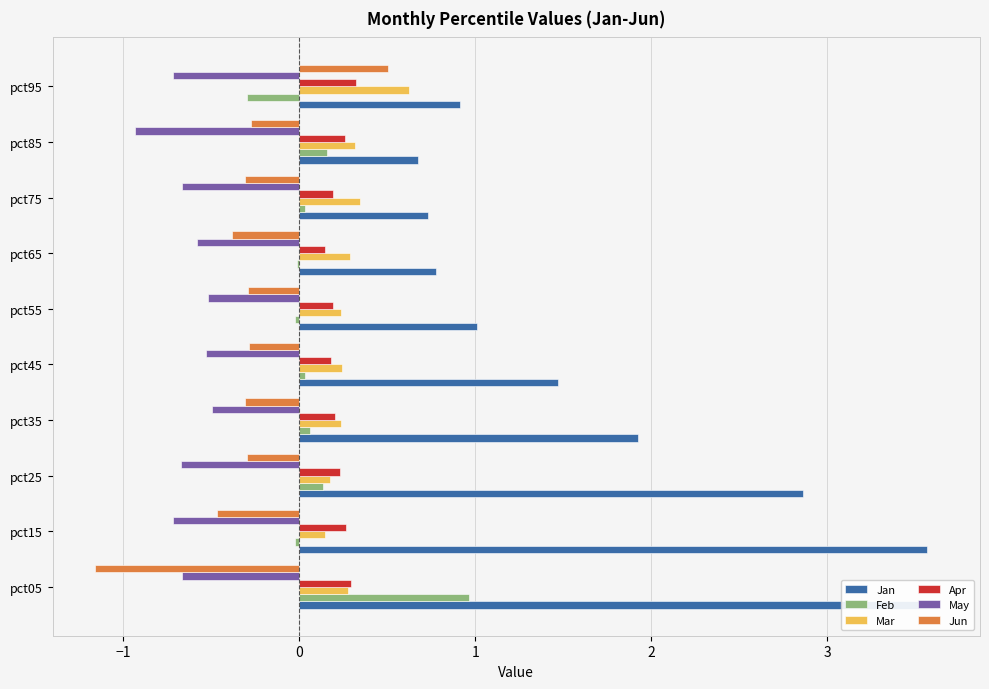

Count the number of categories in the chart.

10